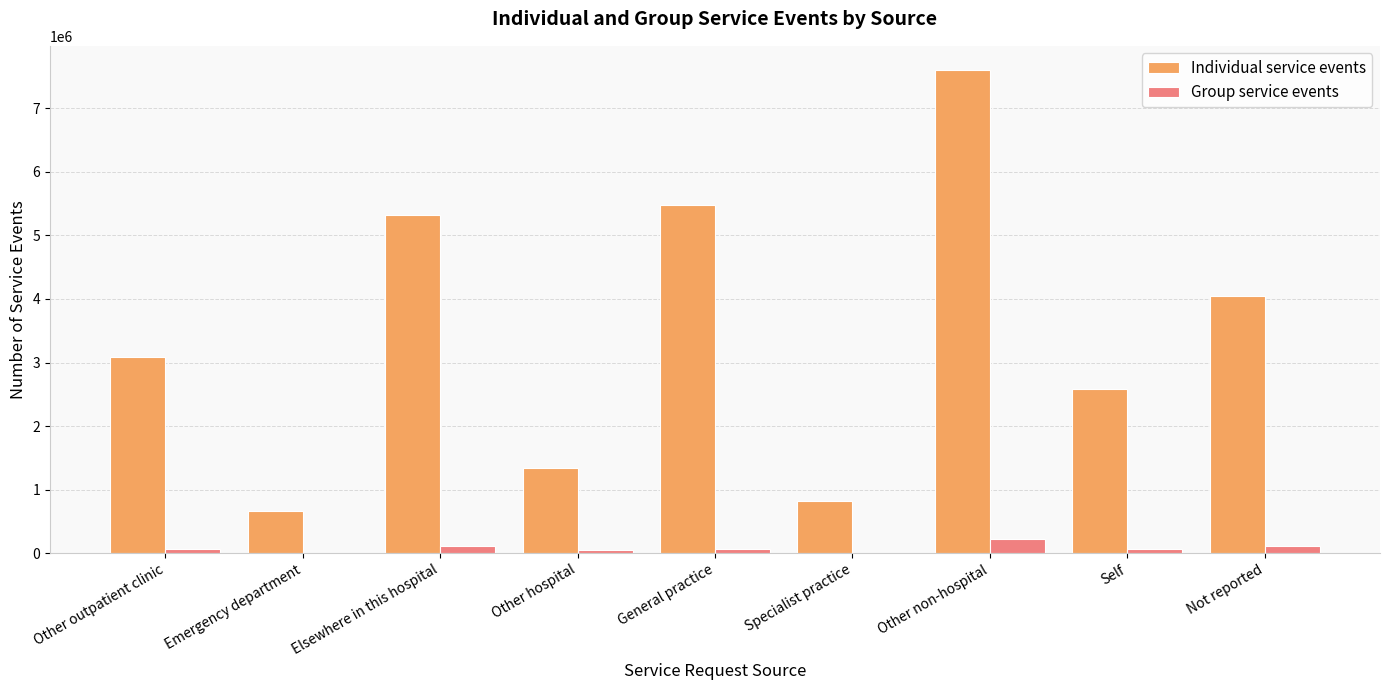

Which series changed the most between Other outpatient clinic and Specialist practice?

Individual service events